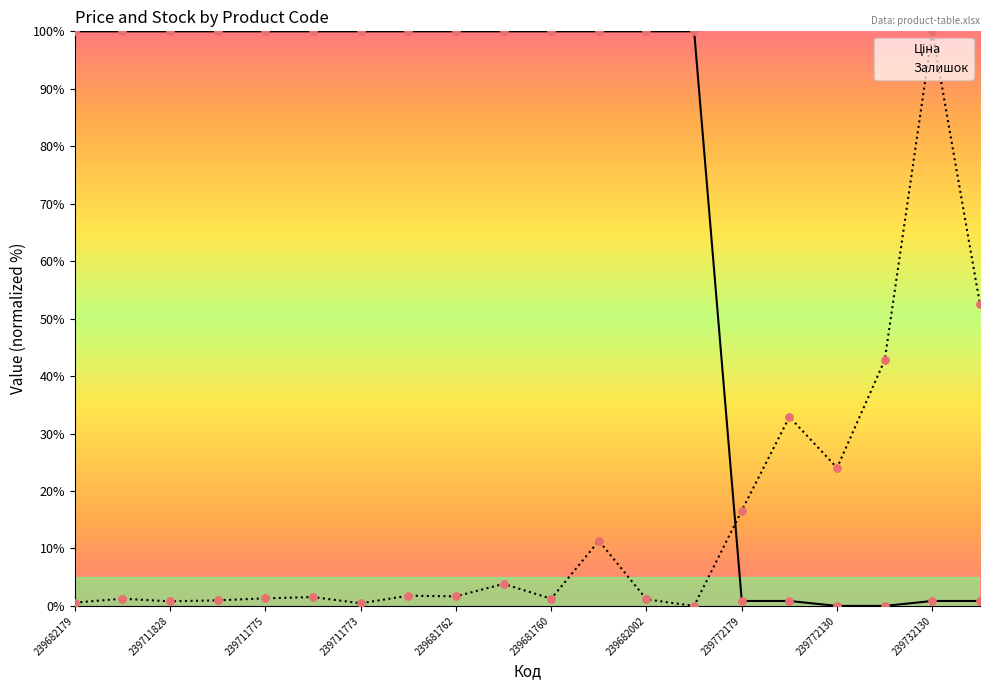

Which series has the largest Y range (max minus min)?

Ціна